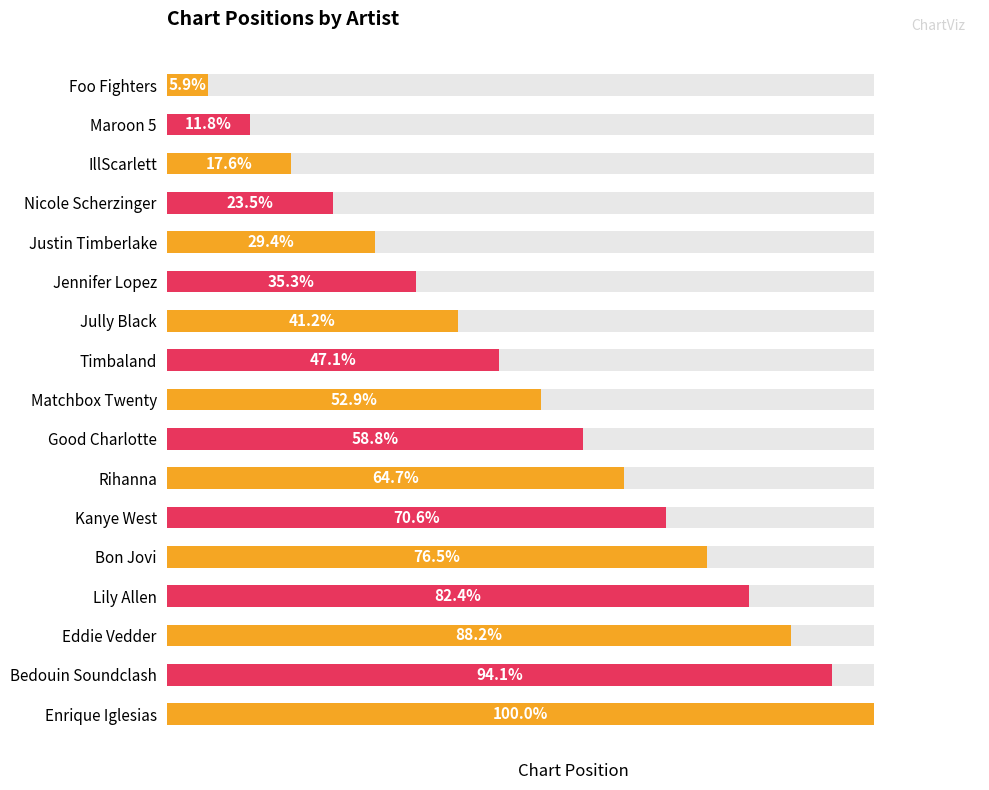

Between Eddie Vedder and IllScarlett, which is larger?

Eddie Vedder